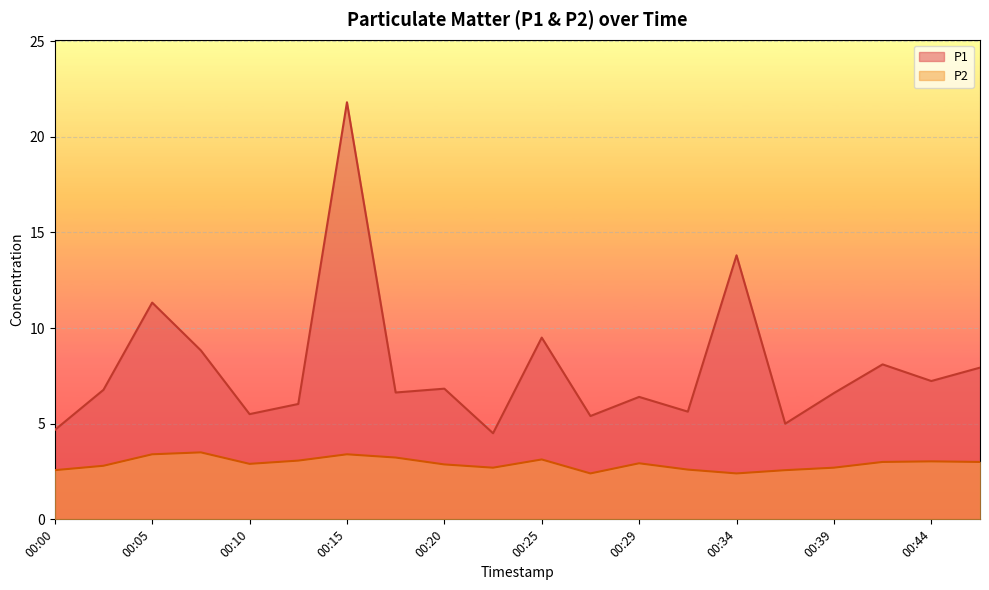

Which series has the largest total across all categories?

P1